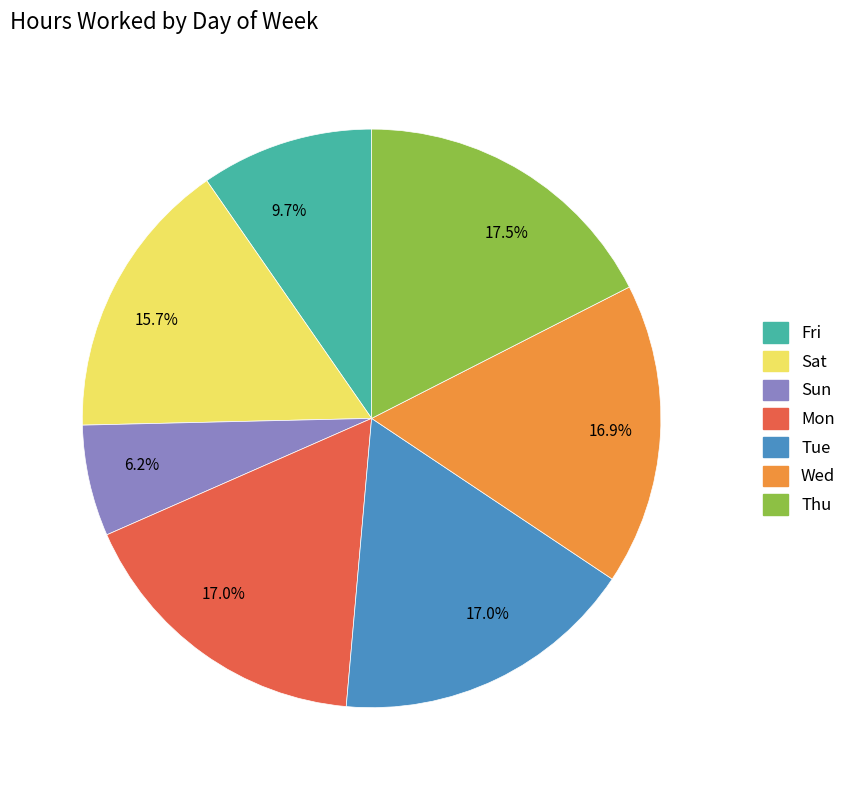

Does any single category account for the majority?

No